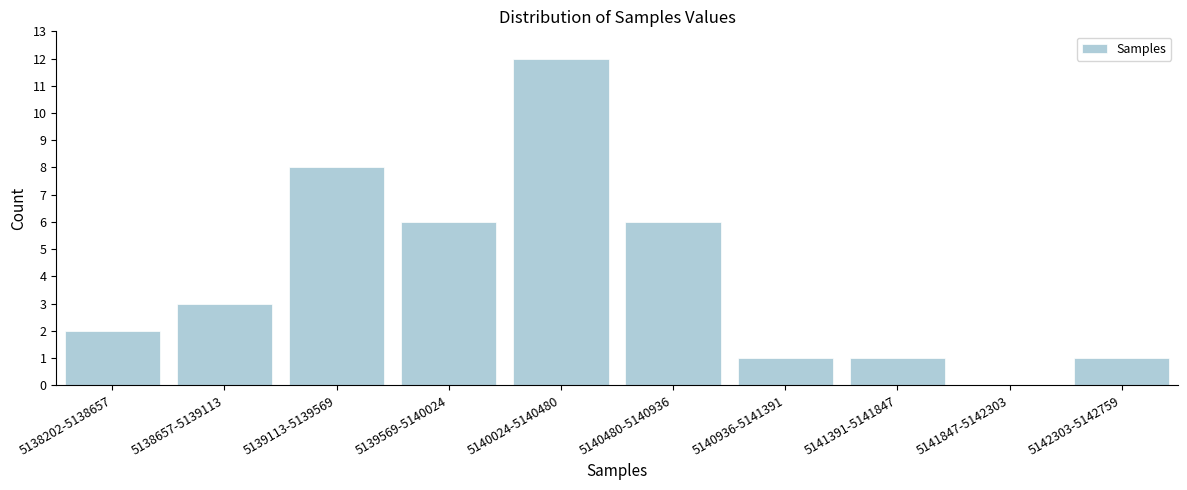

Reading left to right, extract all data points from this chart.

5138202-5138657=2	5138657-5139113=3	5139113-5139569=8	5139569-5140024=6	5140024-5140480=12	5140480-5140936=6	5140936-5141391=1	5141391-5141847=1	5141847-5142303=0	5142303-5142759=1